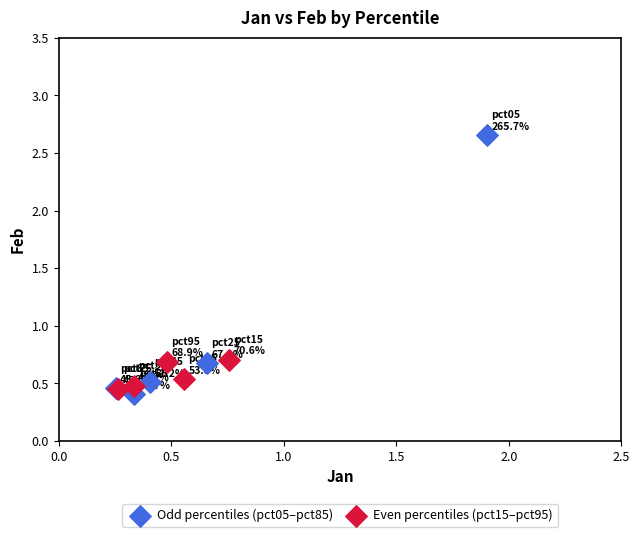

Which series contains the lowest Y value?

Odd percentiles (pct05–pct85)